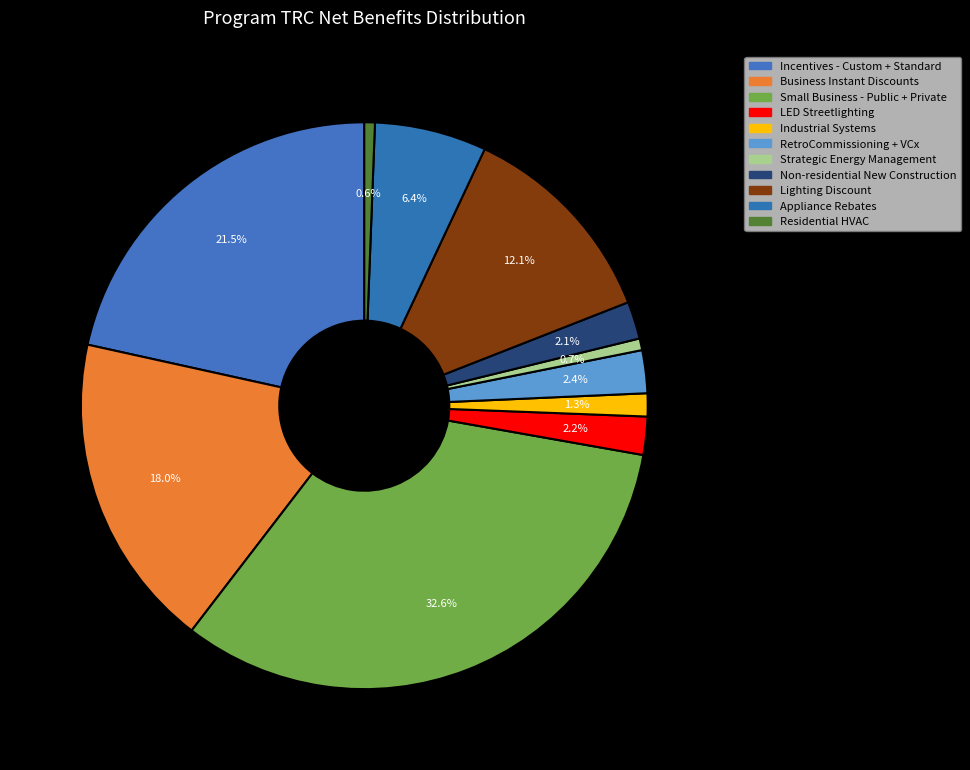

What is the change in value from RetroCommissioning + VCx to Non-residential New Construction?

-1774912.5